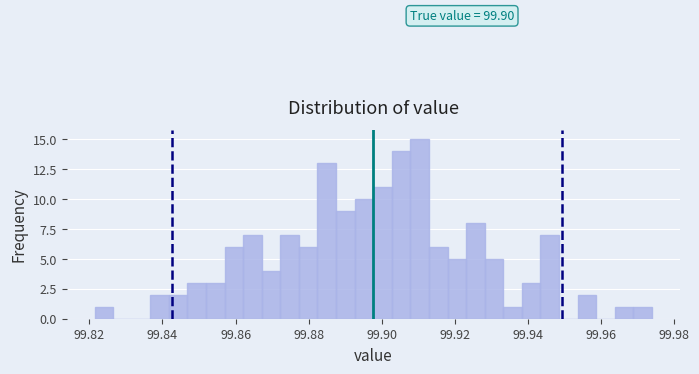

Around what value on the x-axis is the tallest bar? Give the approximate position of its centre, as read against the axis.

99.910